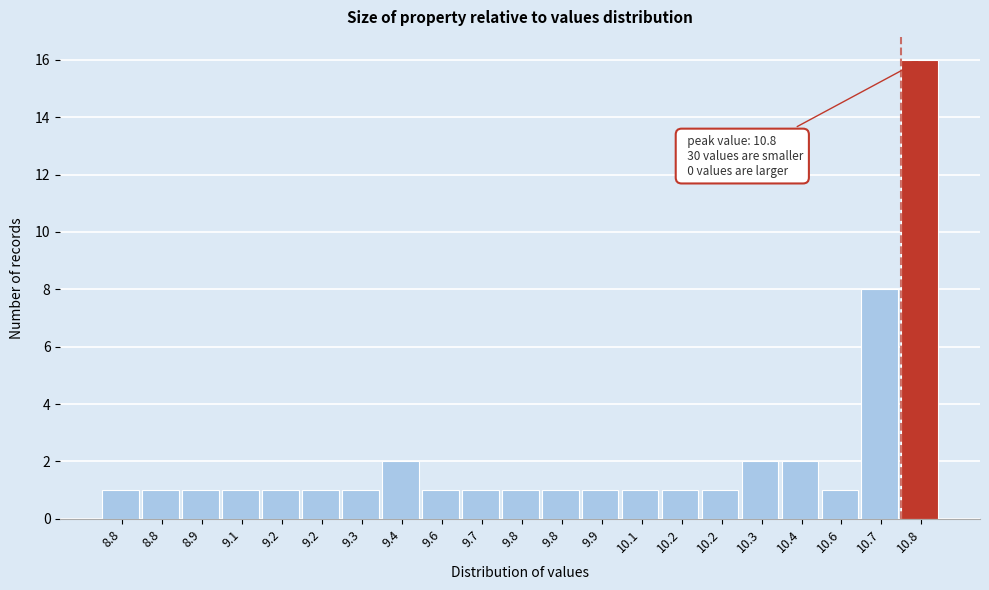

How many data points does each series have?

21